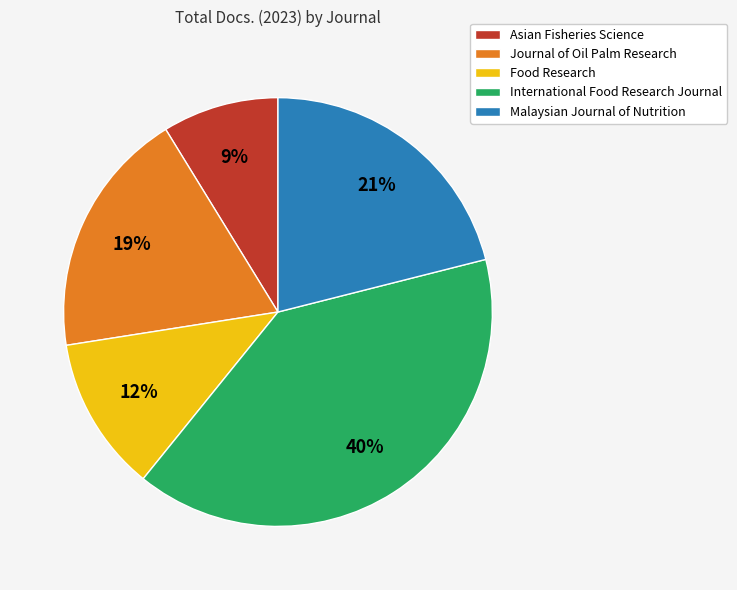

Combined, do Asian Fisheries Science and Food Research account for over 50%?

No